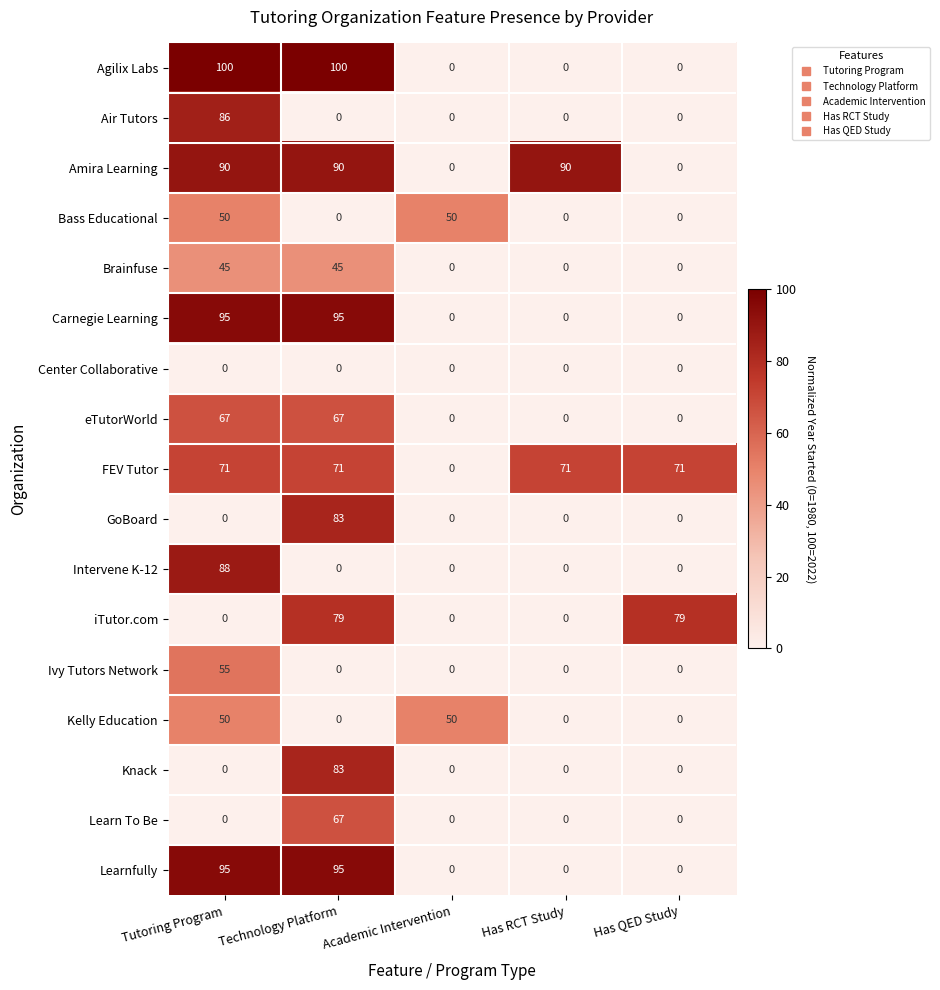

What is the highest value of the Kelly Education series?

50